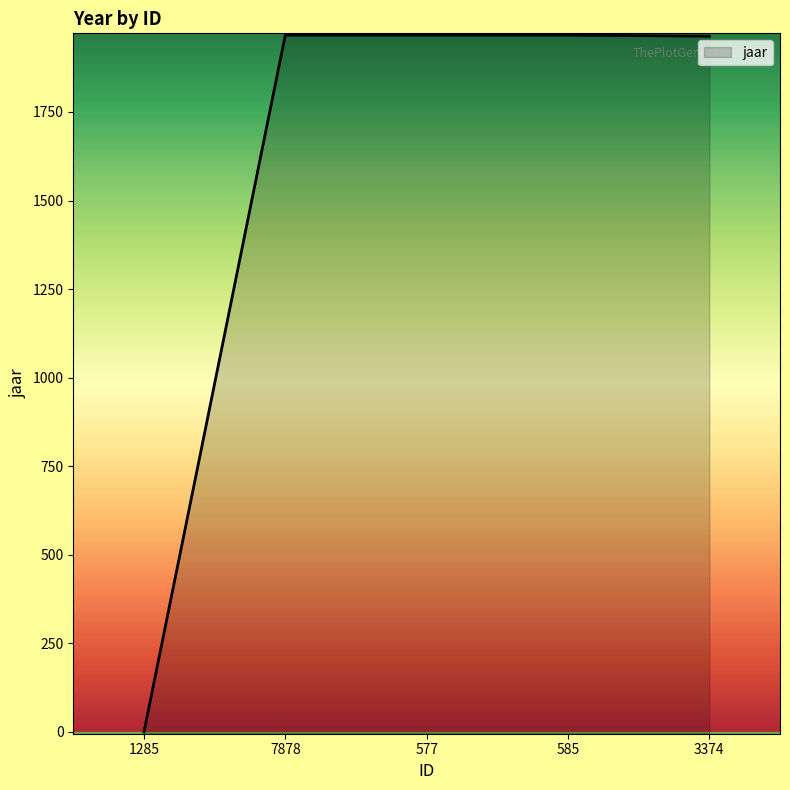

What is the difference between the values at 3374 and 585?

3